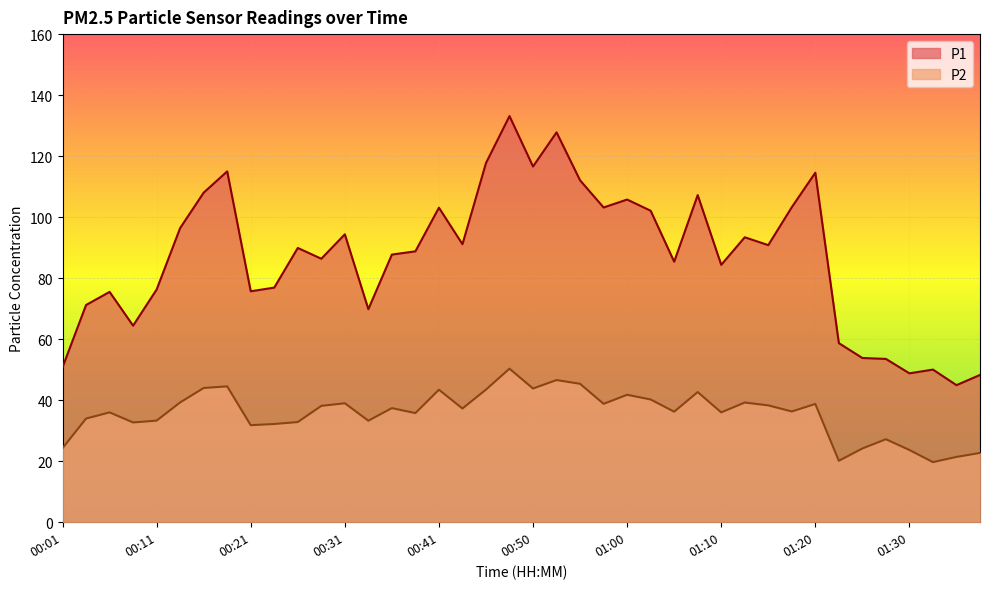

How many series are shown in this chart?

2